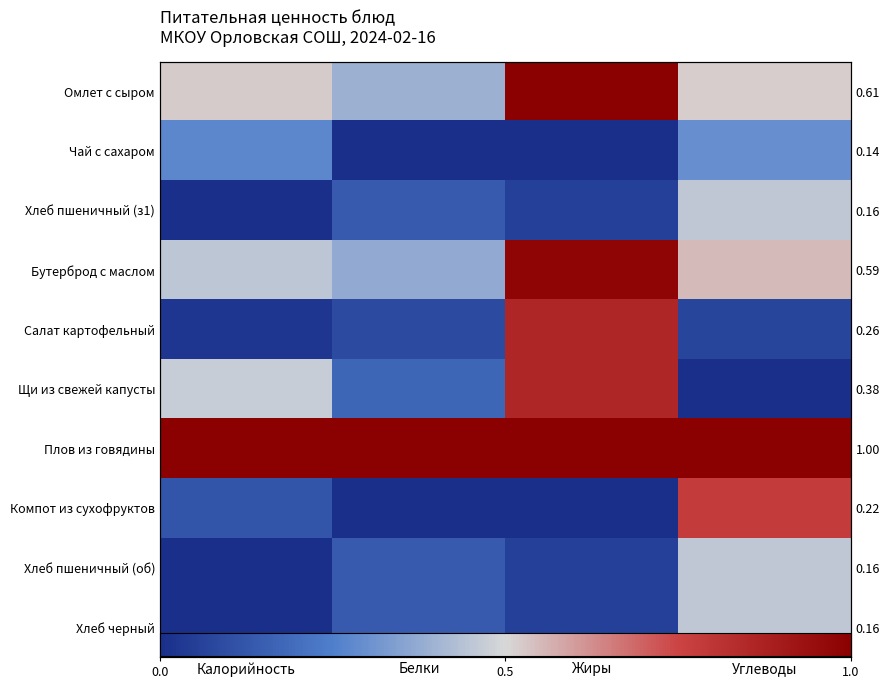

At which category does the chart reach its minimum across all series?

Белки